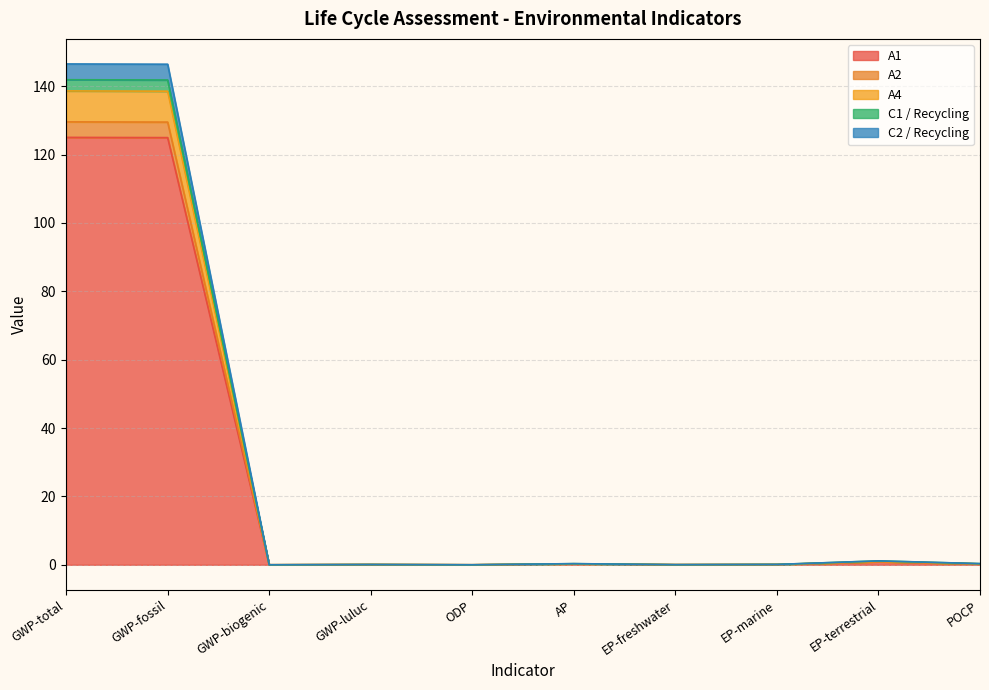

True or false: A1 and A4 cross at least once.

False